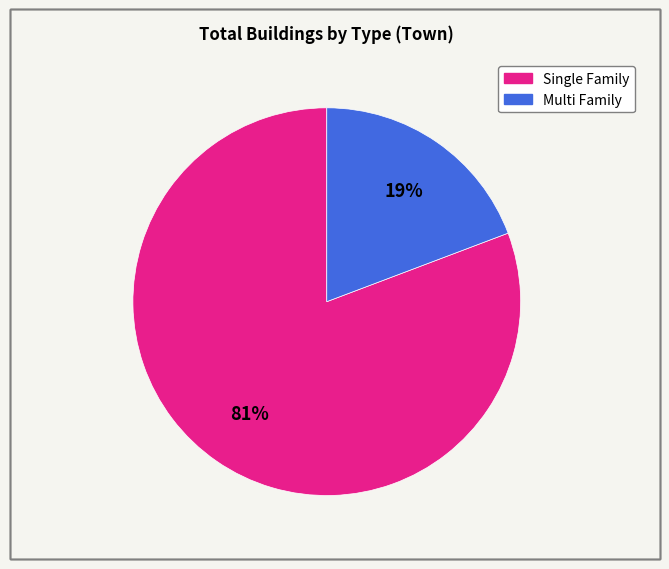

Is there any slice that represents more than half of the pie?

Yes